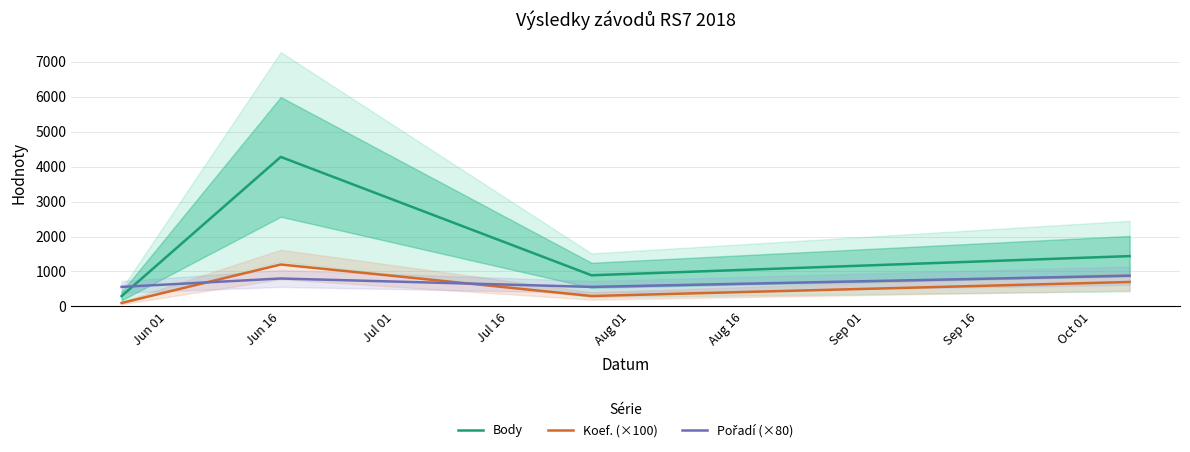

Reading right to left, list all the values displayed in this chart.

Body: 1440	892	4275	297
Koef. (×100): 700	300	1200	100
Pořadí (×80): 880	560	800	560